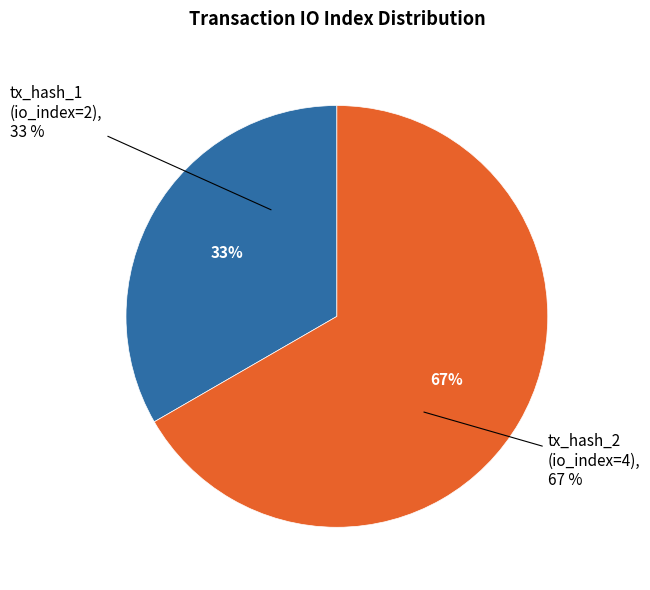

To the nearest percent, what is the combined percentage of tx_hash_2 (io_index=4) and tx_hash_1 (io_index=2)?

100%